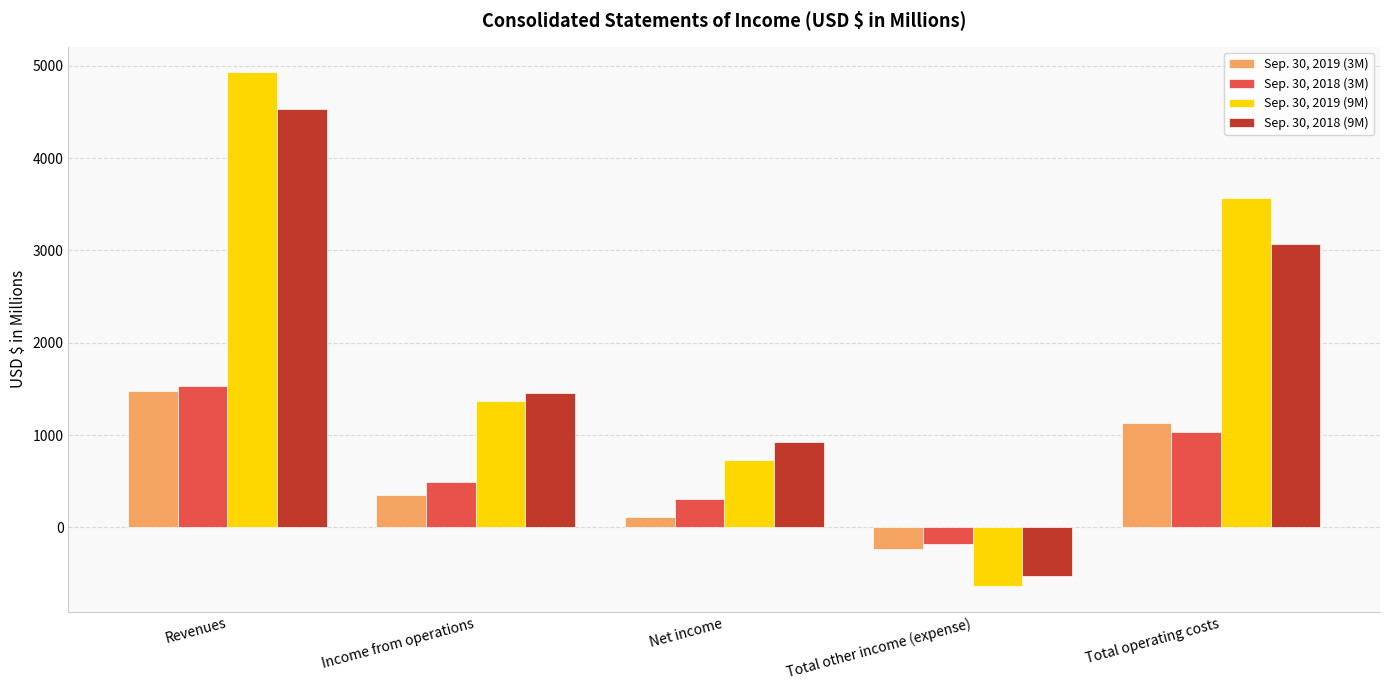

Which series has the largest total across all categories?

Sep. 30, 2019 (9M)